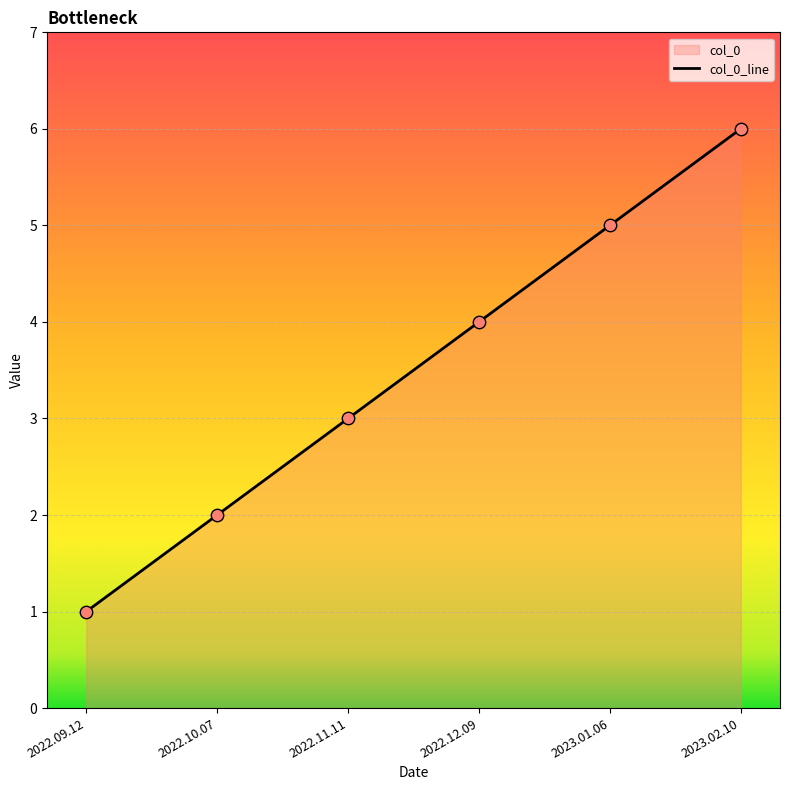

What is the change in value from 2022.10.07 to 2023.01.06?

+3